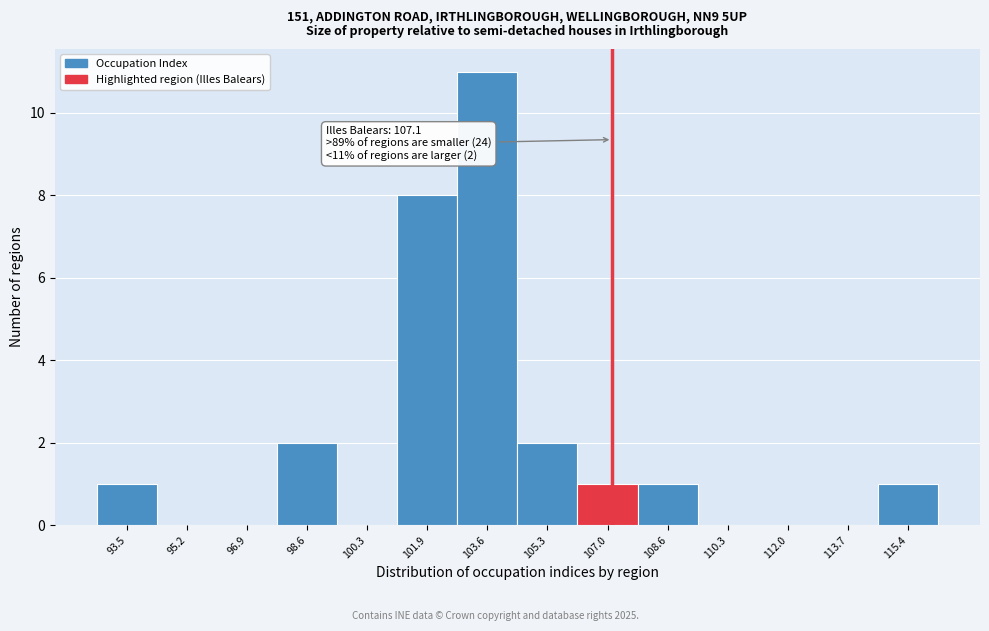

Over which range of the x-axis is the bar tallest?

102.8 to 104.4